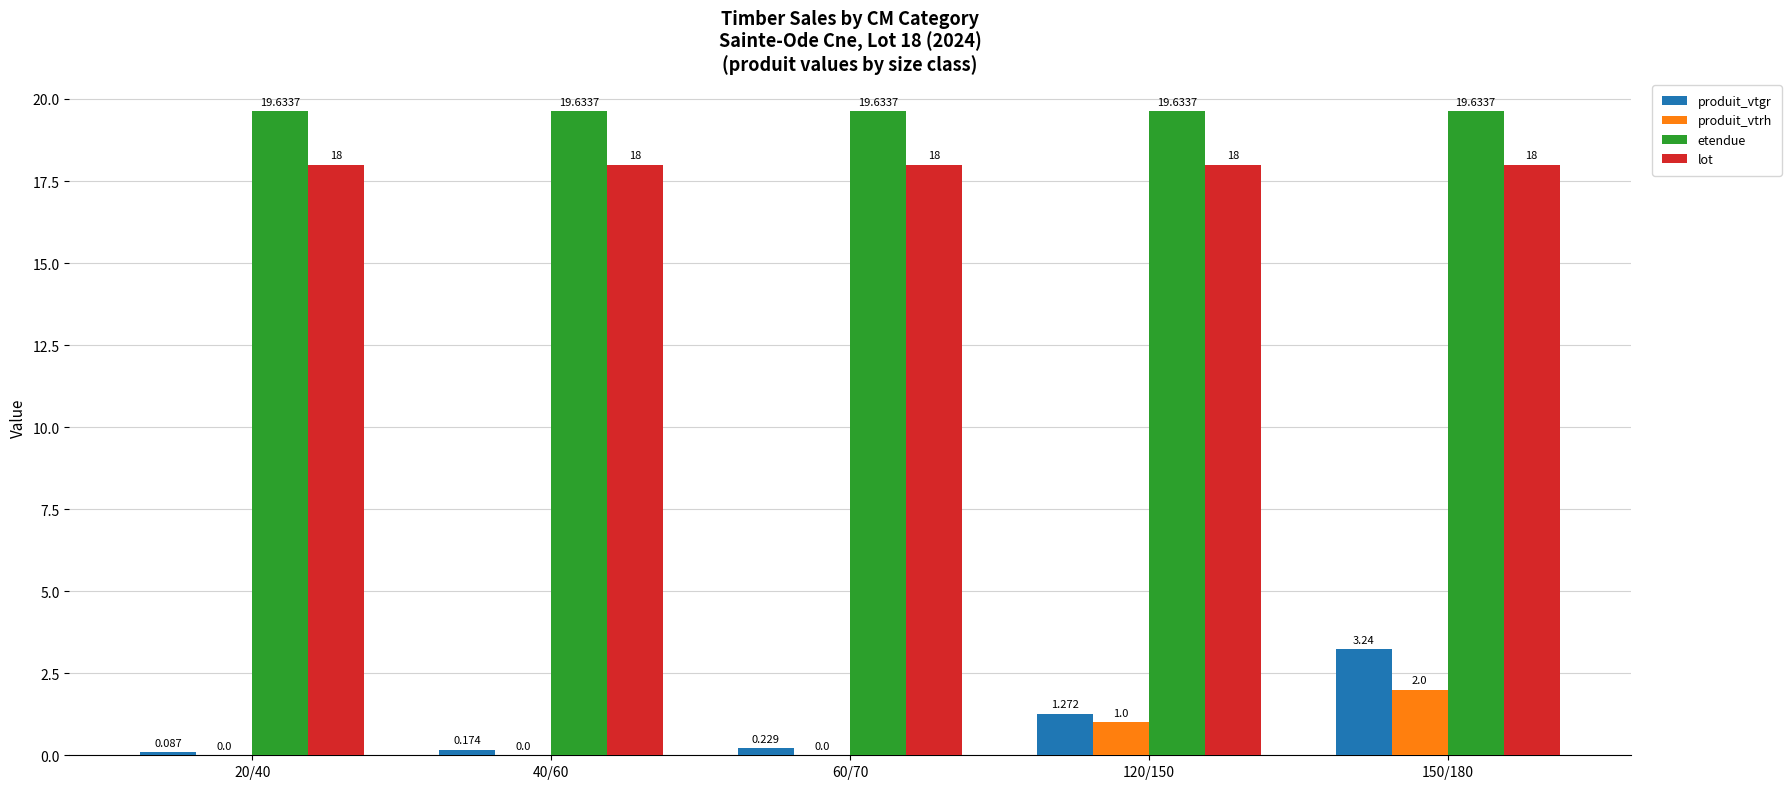

What is the total value across all series at 60/70?

37.9